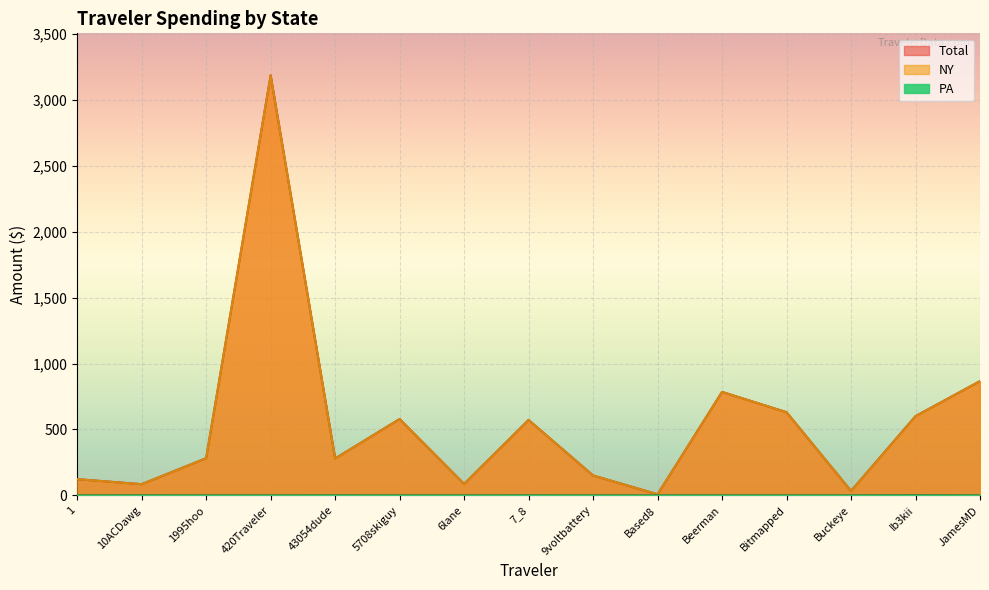

What is the difference between the second highest and second lowest values in the Total series?

832.8